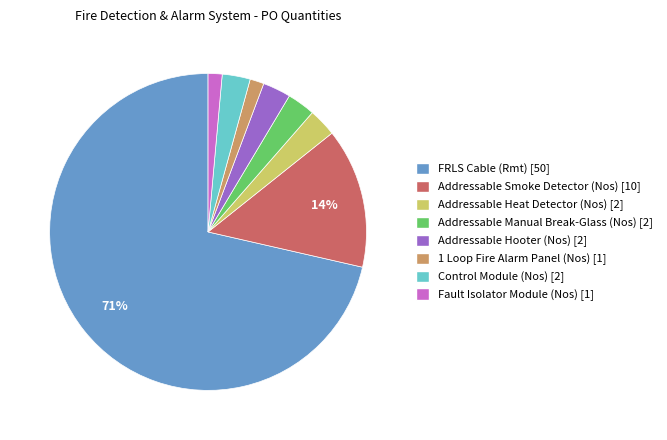

Between FRLS Cable (Rmt) and Control Module (Nos), which is larger?

FRLS Cable (Rmt)